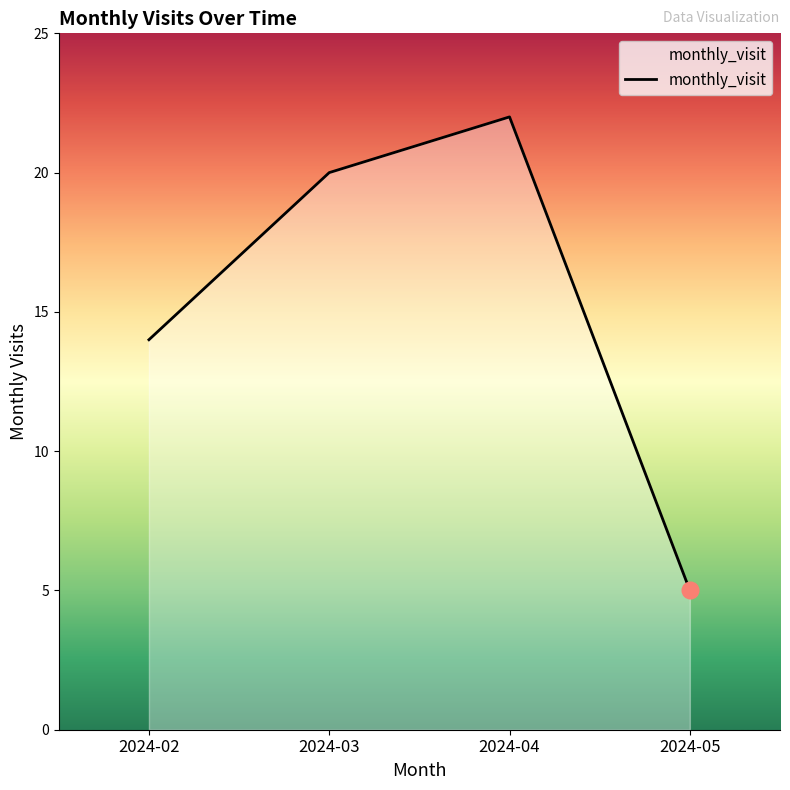

Which category has the highest value across all series?

2024-04